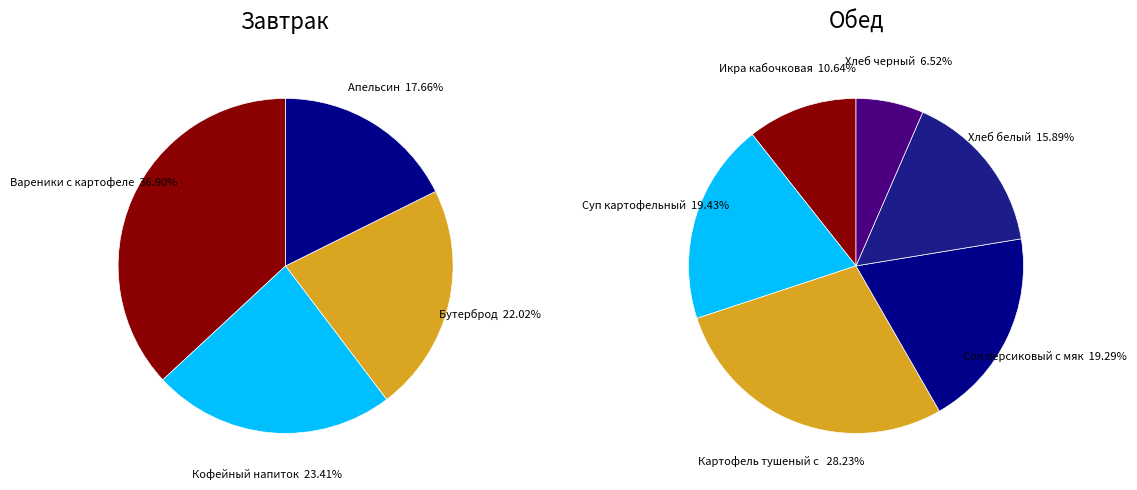

Is there any slice that represents more than half of the pie?

No